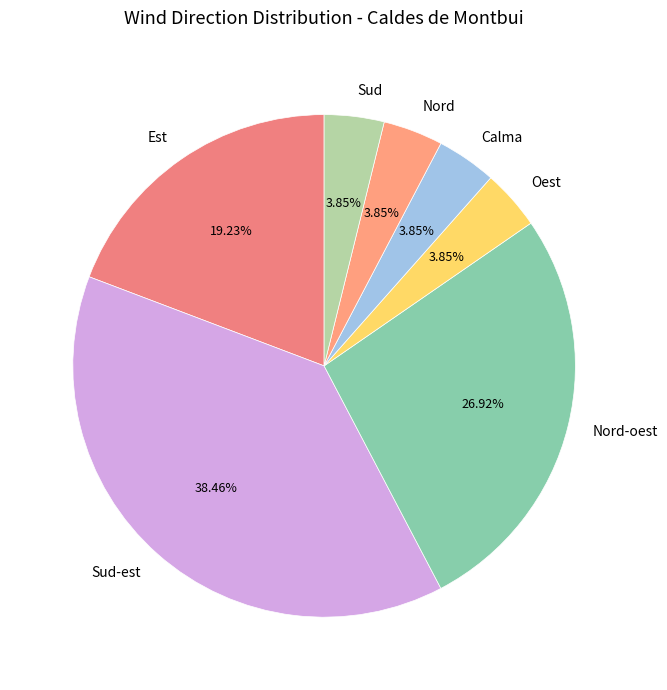

What percentage do Est and Oest together represent?

23.1%